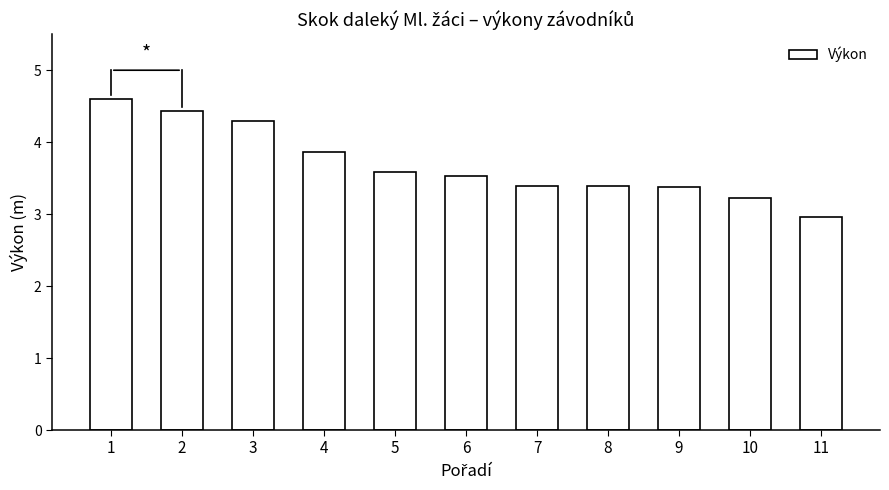

What is the sum of all values?

40.7